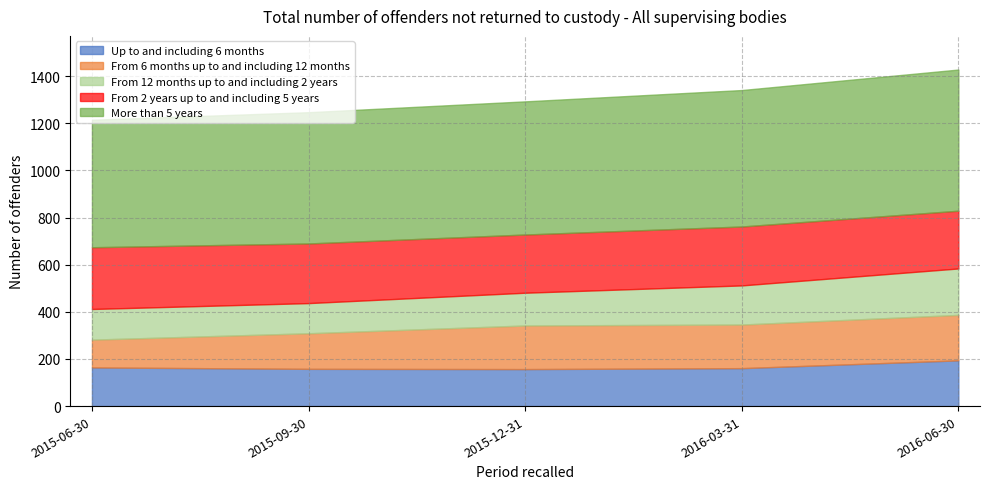

What is the label of the 4th point from the right?

2015-09-30